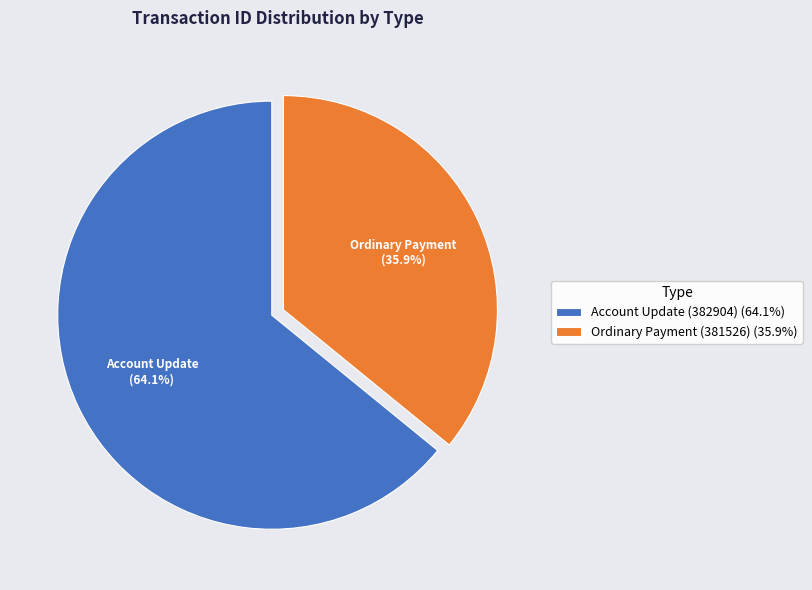

Which has a higher value, Ordinary Payment (381526) or Account Update (382904)?

Account Update (382904)